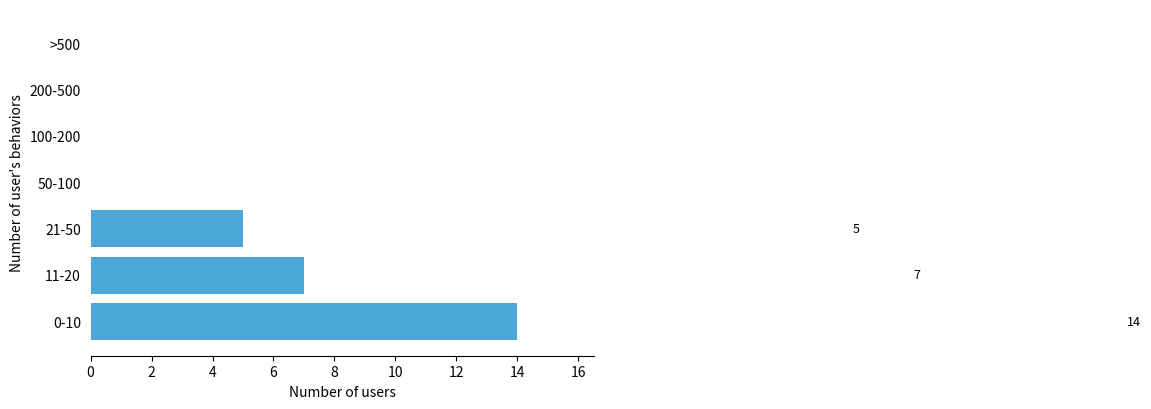

Reading top to bottom, what are all the values shown in this chart?

>500=0	200-500=0	100-200=0	50-100=0	21-50=5	11-20=7	0-10=14